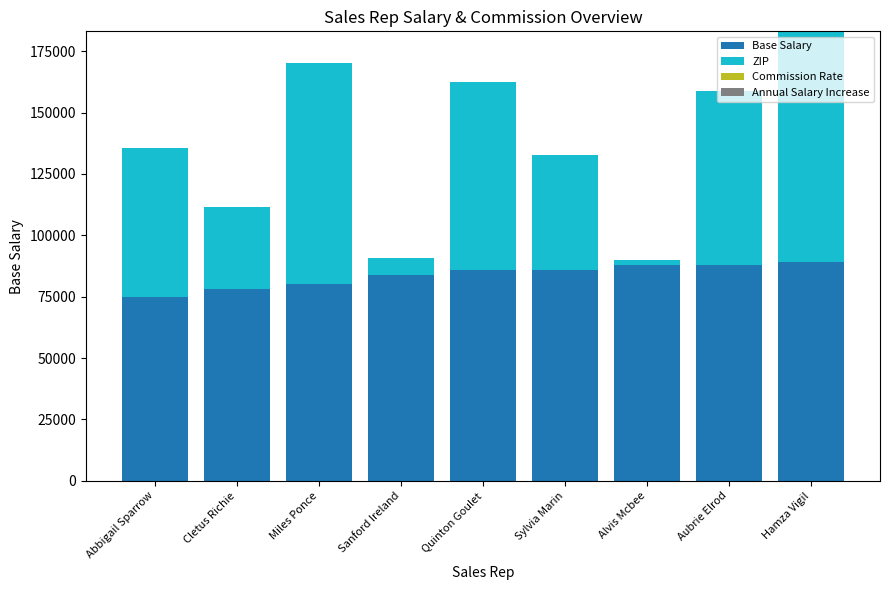

The Base Salary series shows 88000.0 at Alvis Mcbee. True or false?

True